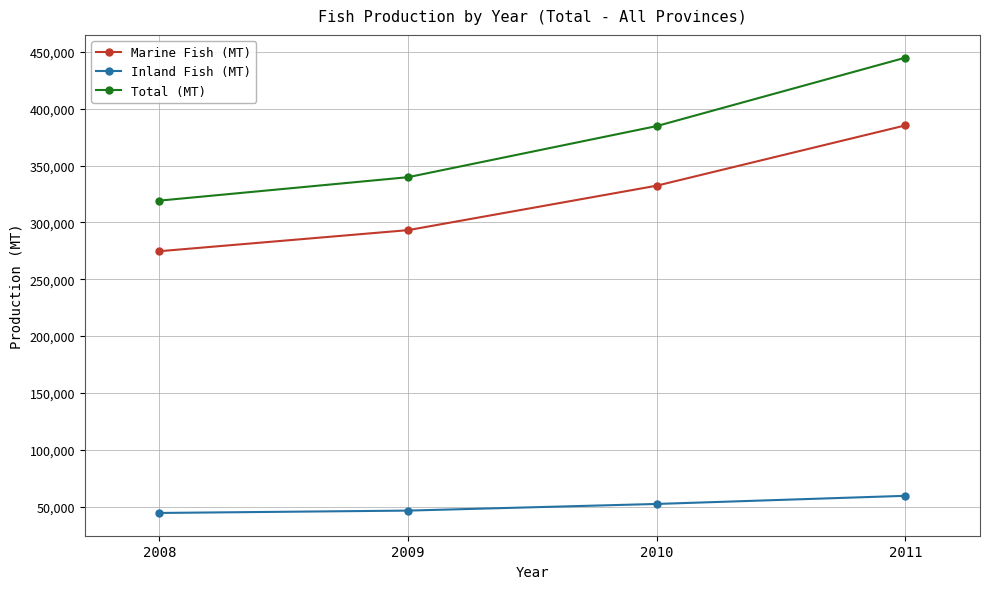

True or false: Marine Fish (MT) has a value of 656038 at 2011.

False